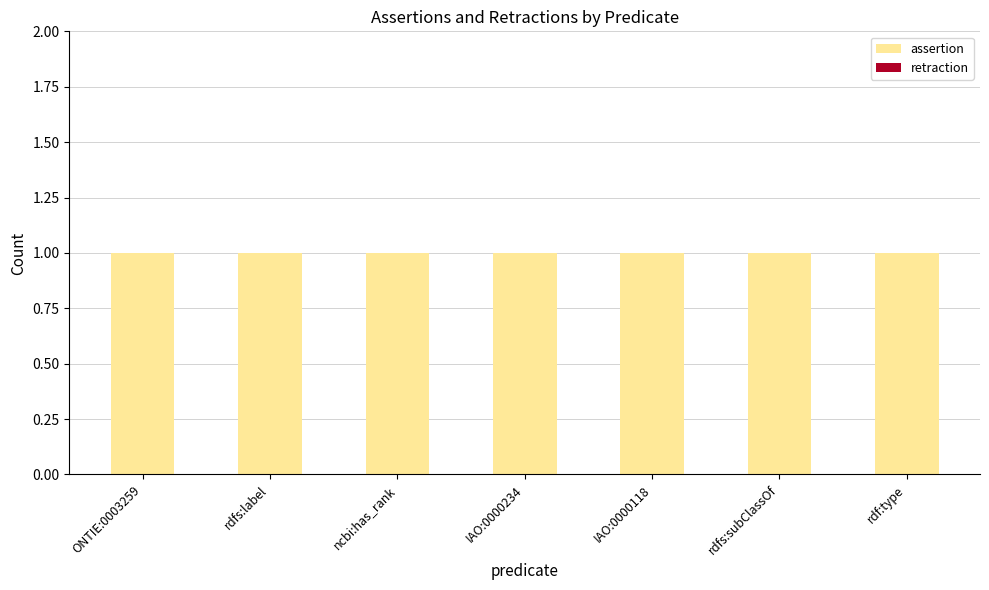

Where is assertion nearest to the value 1?

ONTIE:0003259